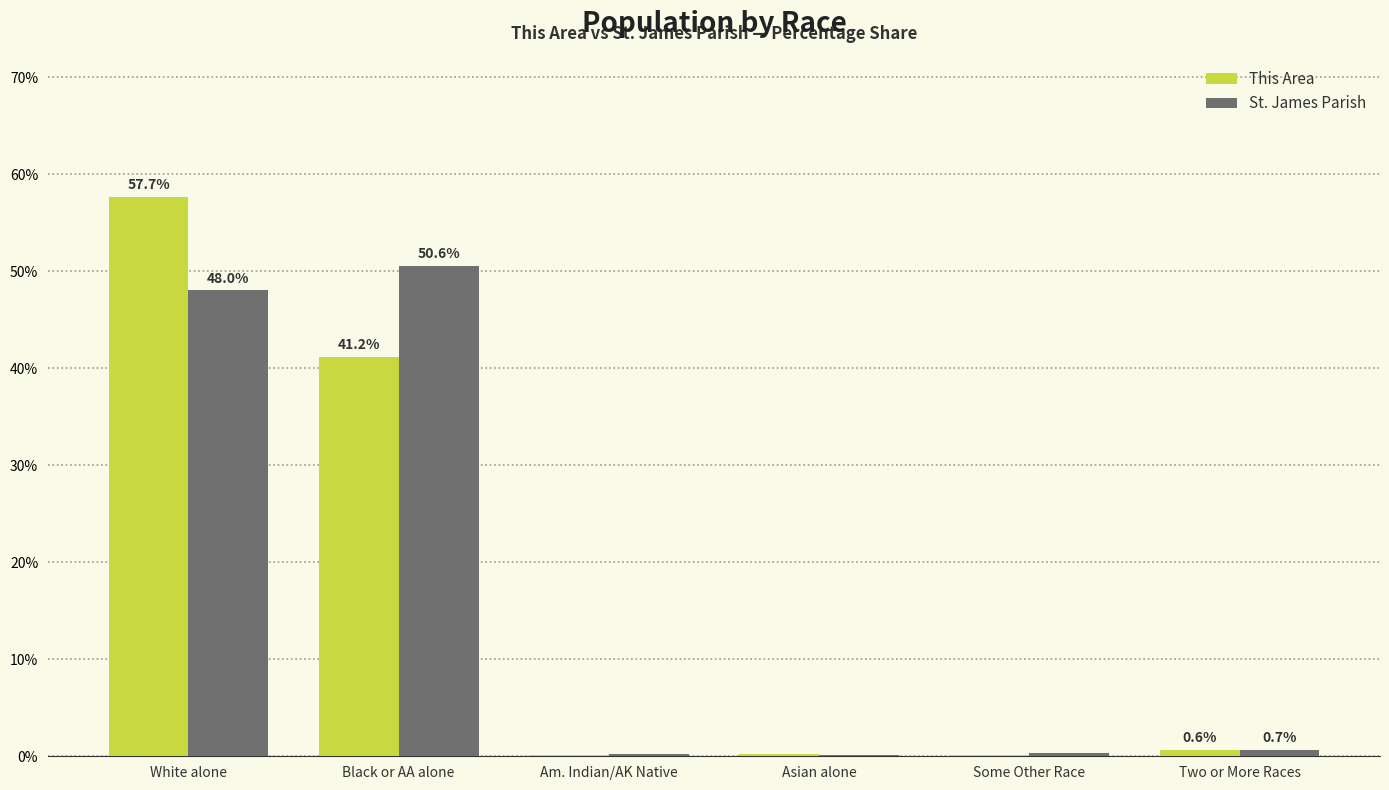

What is the highest value of the St. James Parish series?

50.6